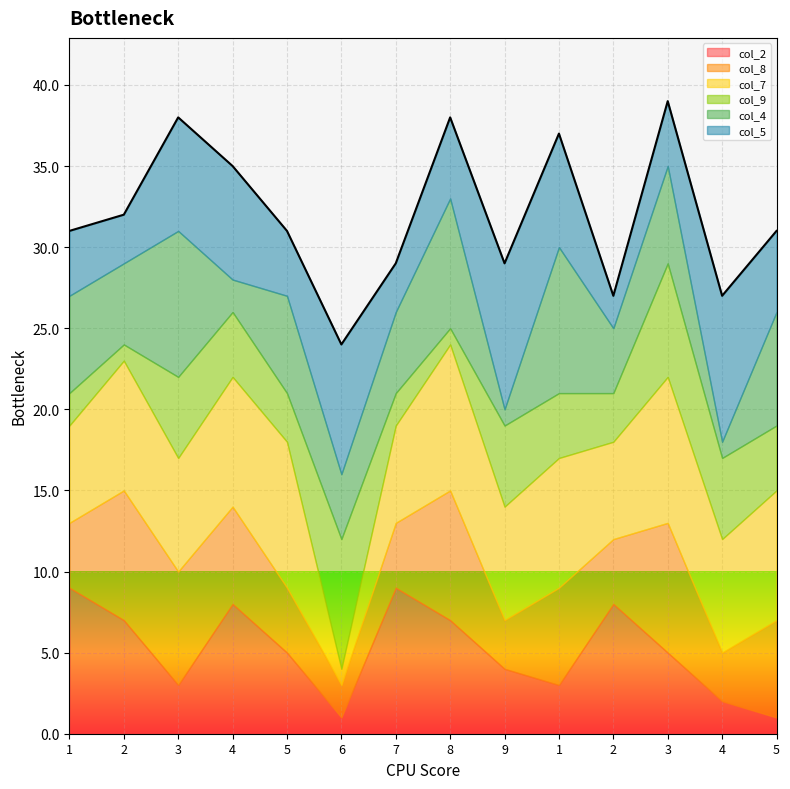

How many intersections are there between col_7 and col_5?

6